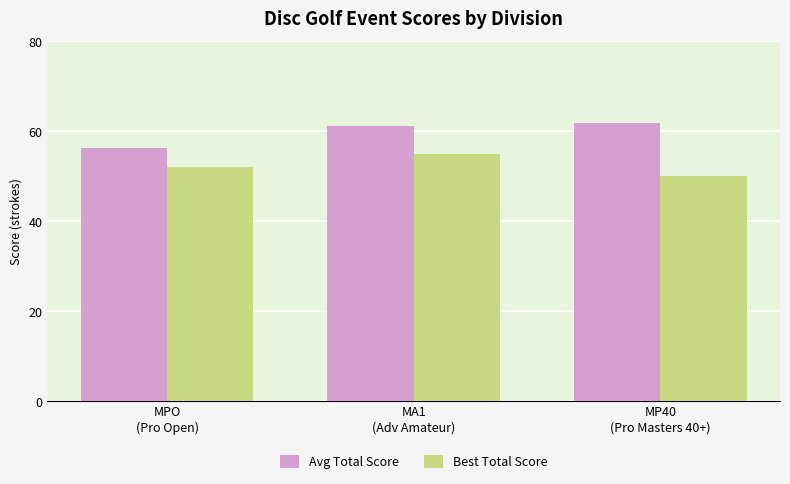

List the series in order of their peak value, lowest first.

Best Total Score, Avg Total Score